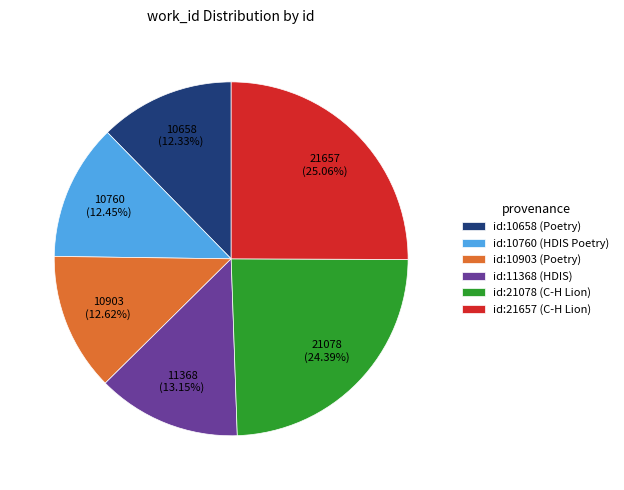

What percentage is the id:10903 (Poetry) slice, to the nearest percent?

13%